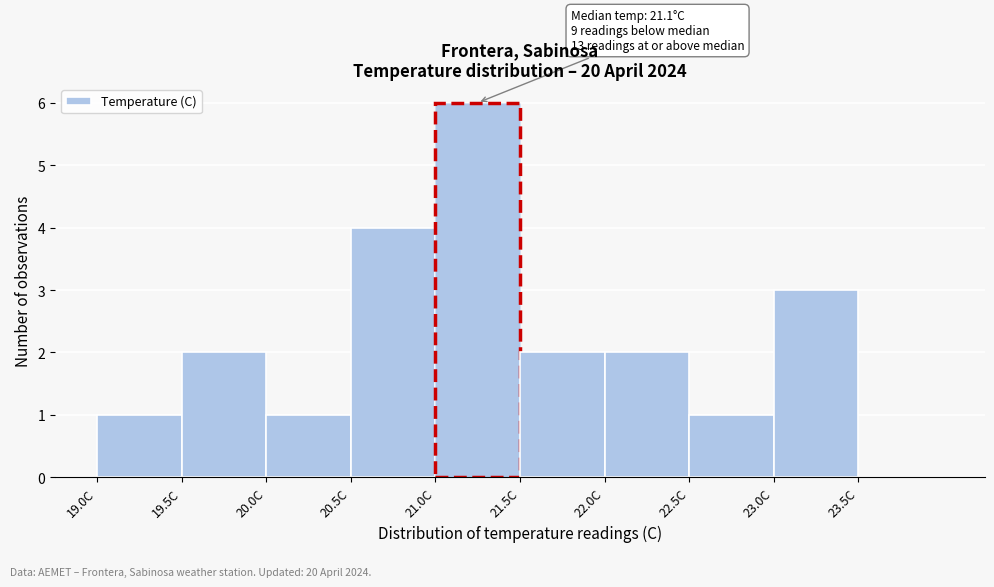

Which range on the x-axis has the tallest bar?

21.0 to 21.5